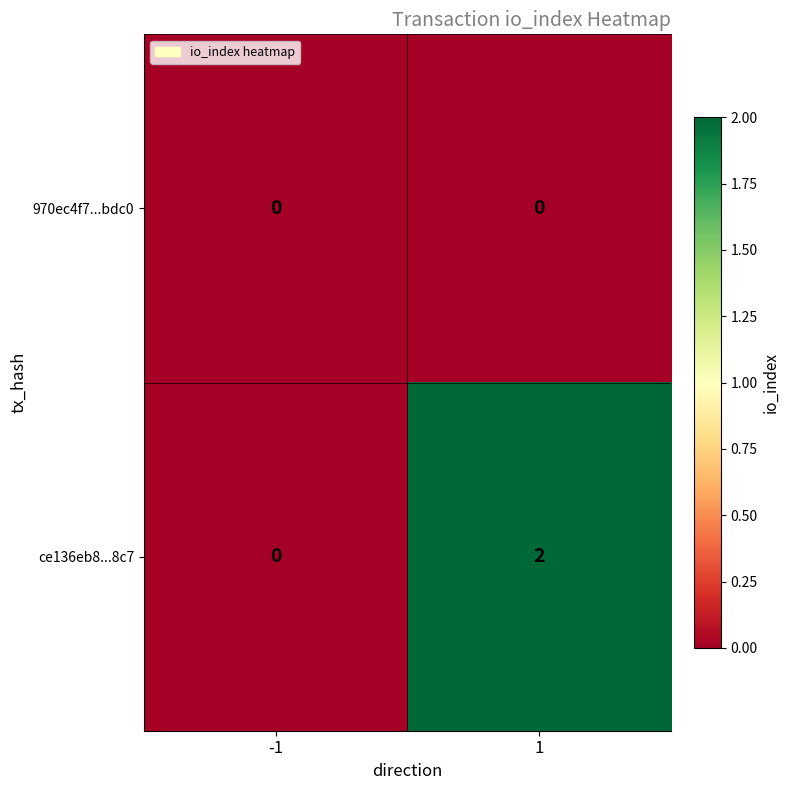

Which series changed the most between -1 and 1?

ce136eb8...8c7